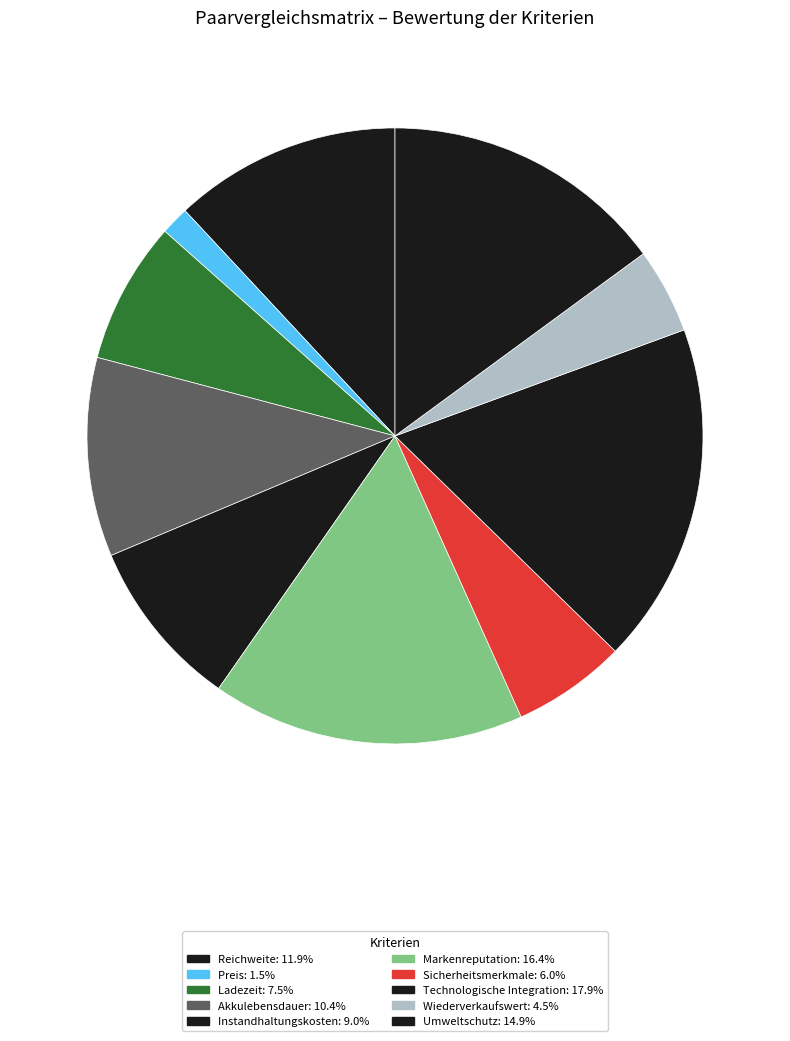

How many slices are in this pie chart?

10